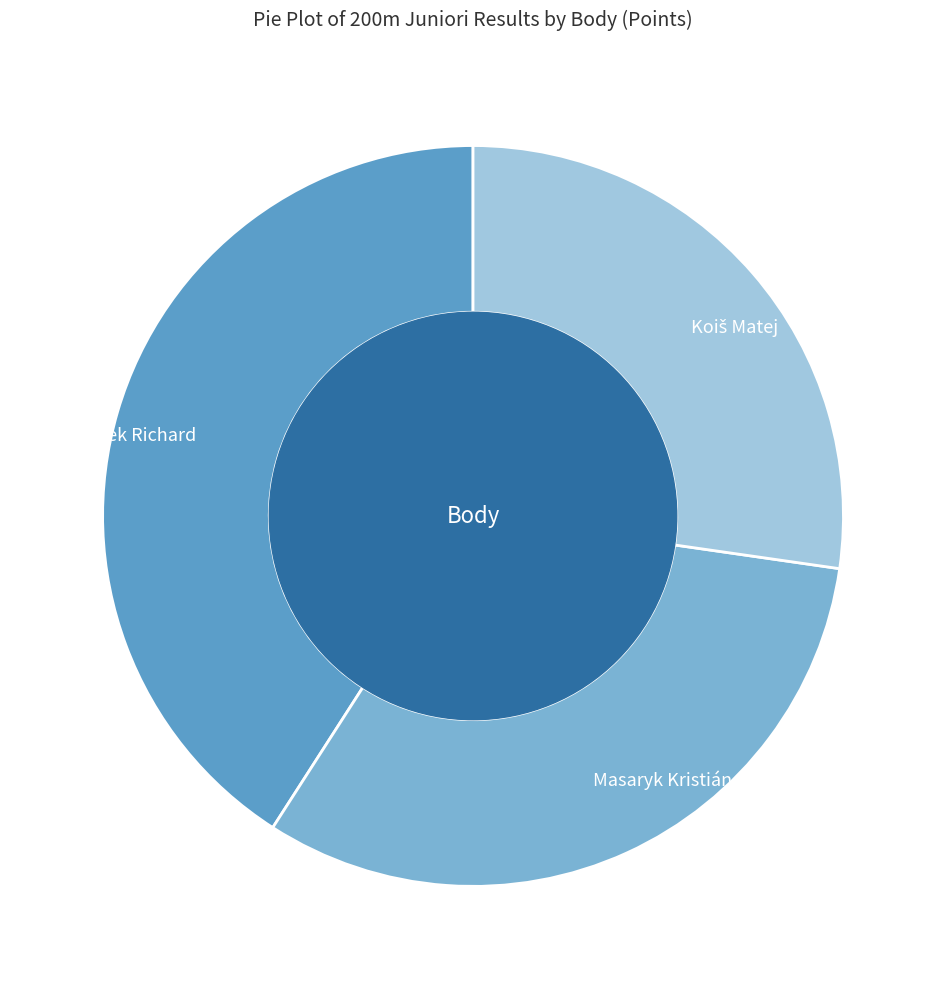

How many slices are in this pie chart?

3